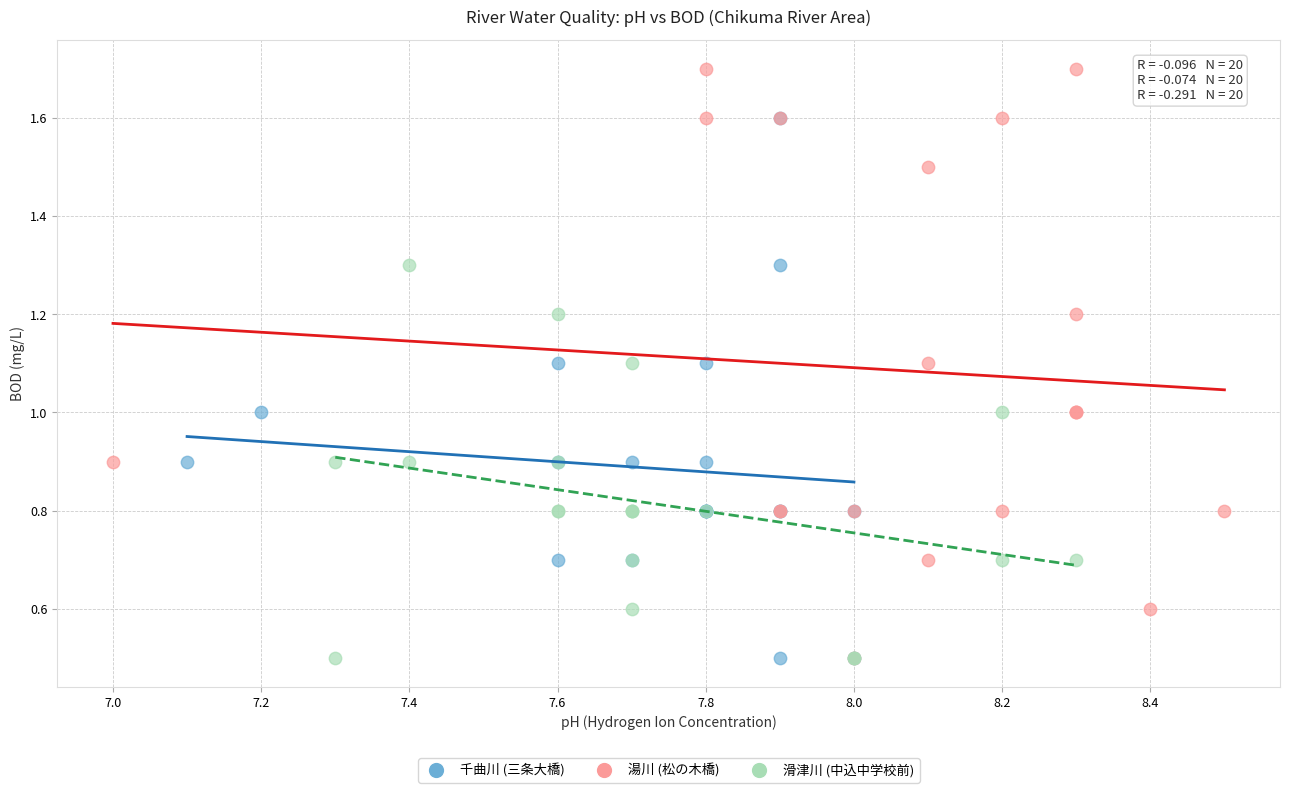

Which series has the largest Y range (max minus min)?

湯川 (松の木橋)